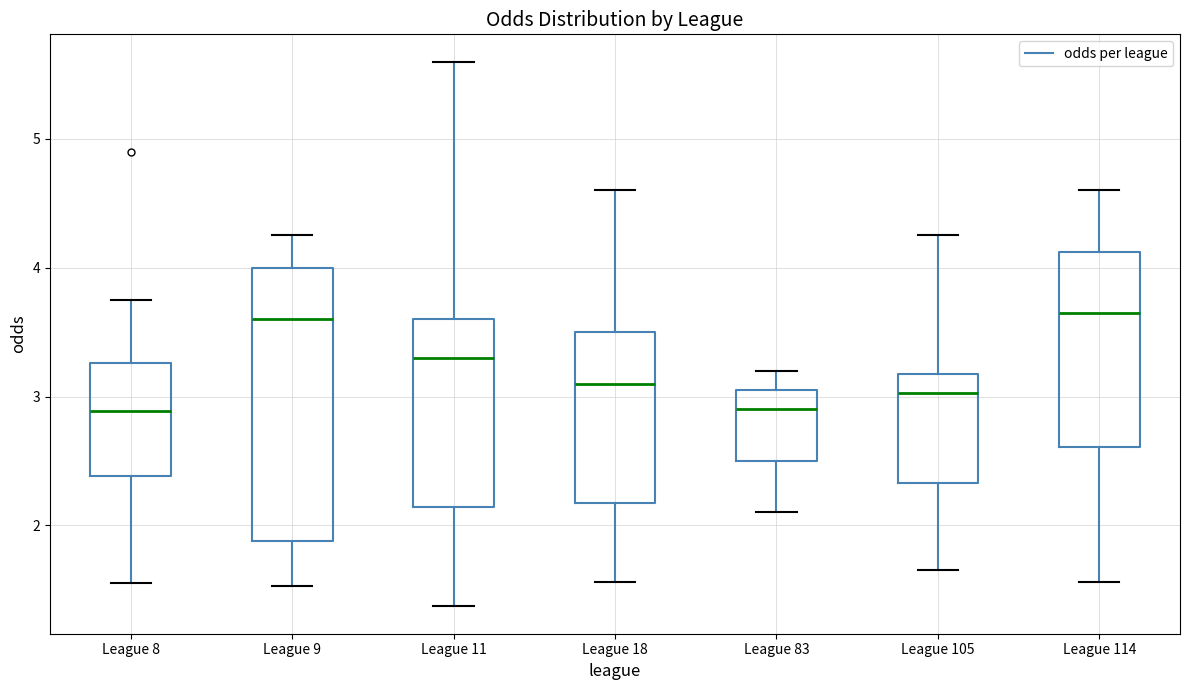

Reading left to right, read every box against the y-axis: the position of its median line, the range the box covers, and the ends of its whiskers. The values are not printed on the chart, so give them approximately, as read against the axis.

League 8: median 2.9, box 2.4 to 3.3, whiskers 1.6 to 3.8
League 9: median 3.6, box 1.9 to 4.0, whiskers 1.5 to 4.3
League 11: median 3.3, box 2.1 to 3.6, whiskers 1.4 to 5.6
League 18: median 3.1, box 2.2 to 3.5, whiskers 1.6 to 4.6
League 83: median 2.9, box 2.5 to 3.1, whiskers 2.1 to 3.2
League 105: median 3.0, box 2.3 to 3.2, whiskers 1.7 to 4.3
League 114: median 3.7, box 2.6 to 4.1, whiskers 1.6 to 4.6